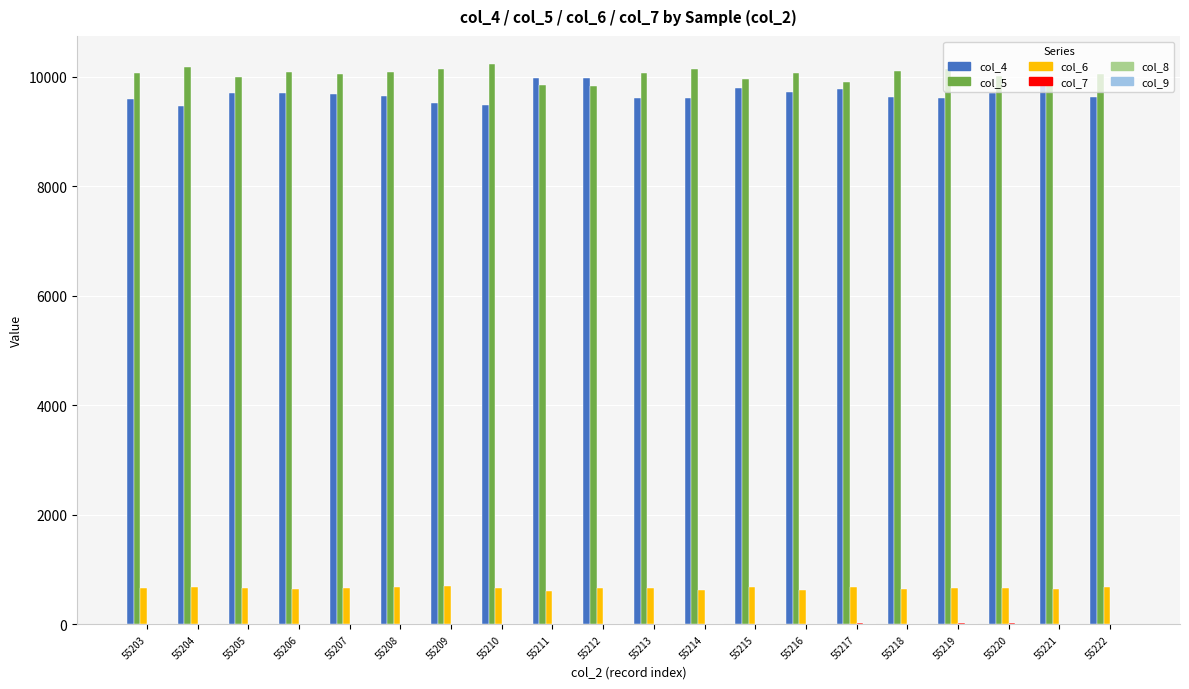

The col_6 series shows 673 at 55219. True or false?

True